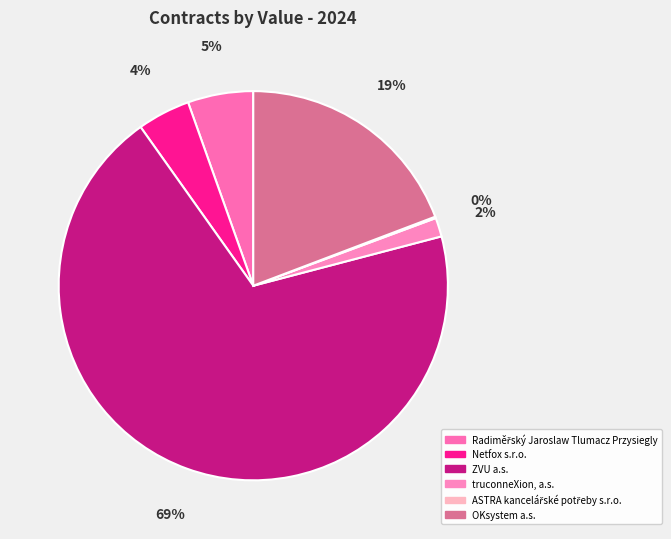

What percentage is the OKsystem a.s. slice, to the nearest percent?

19%